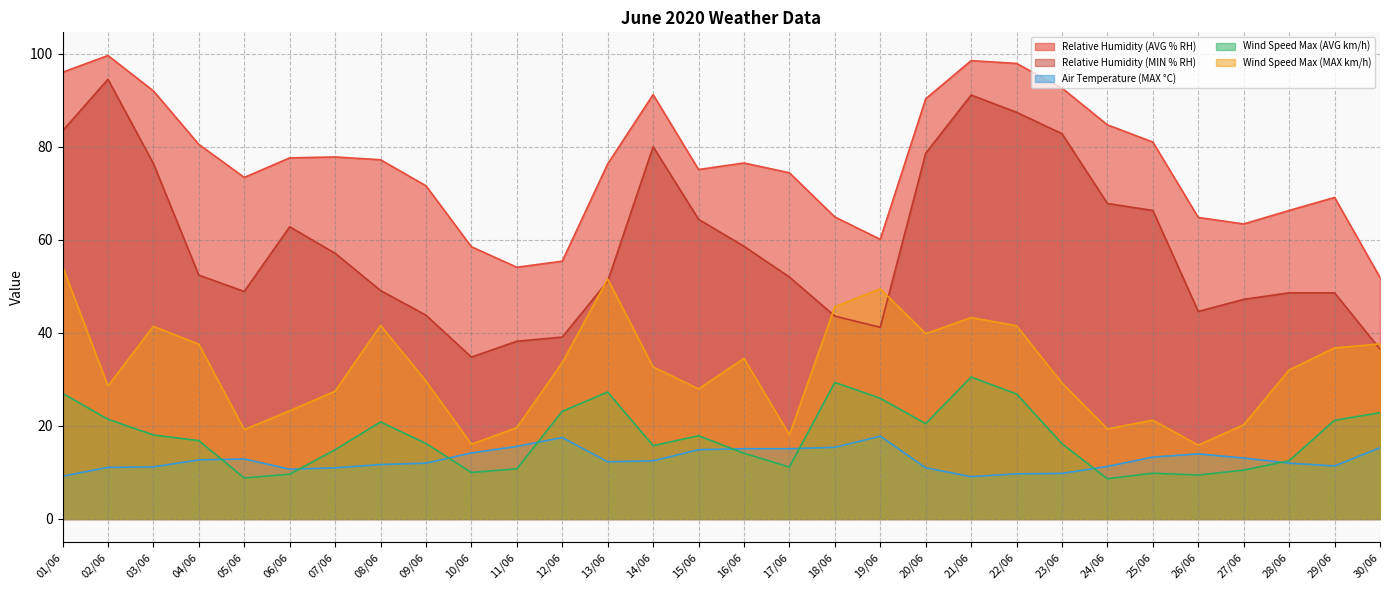

True or false: Wind Speed Max (AVG km/h) has a value of 11.2 at 17/06.

True